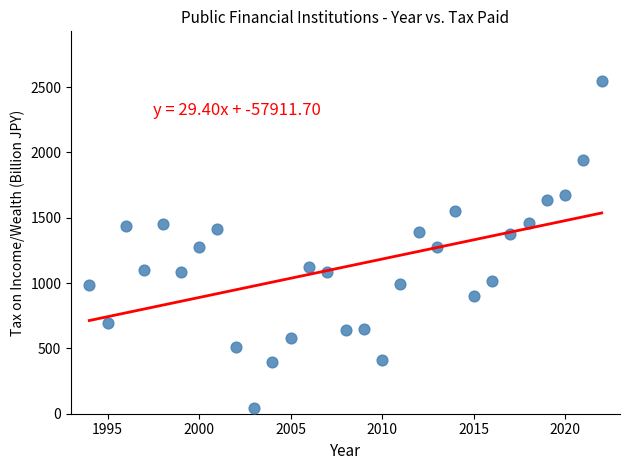

What is the range of Y values (max minus min)?

2502.1